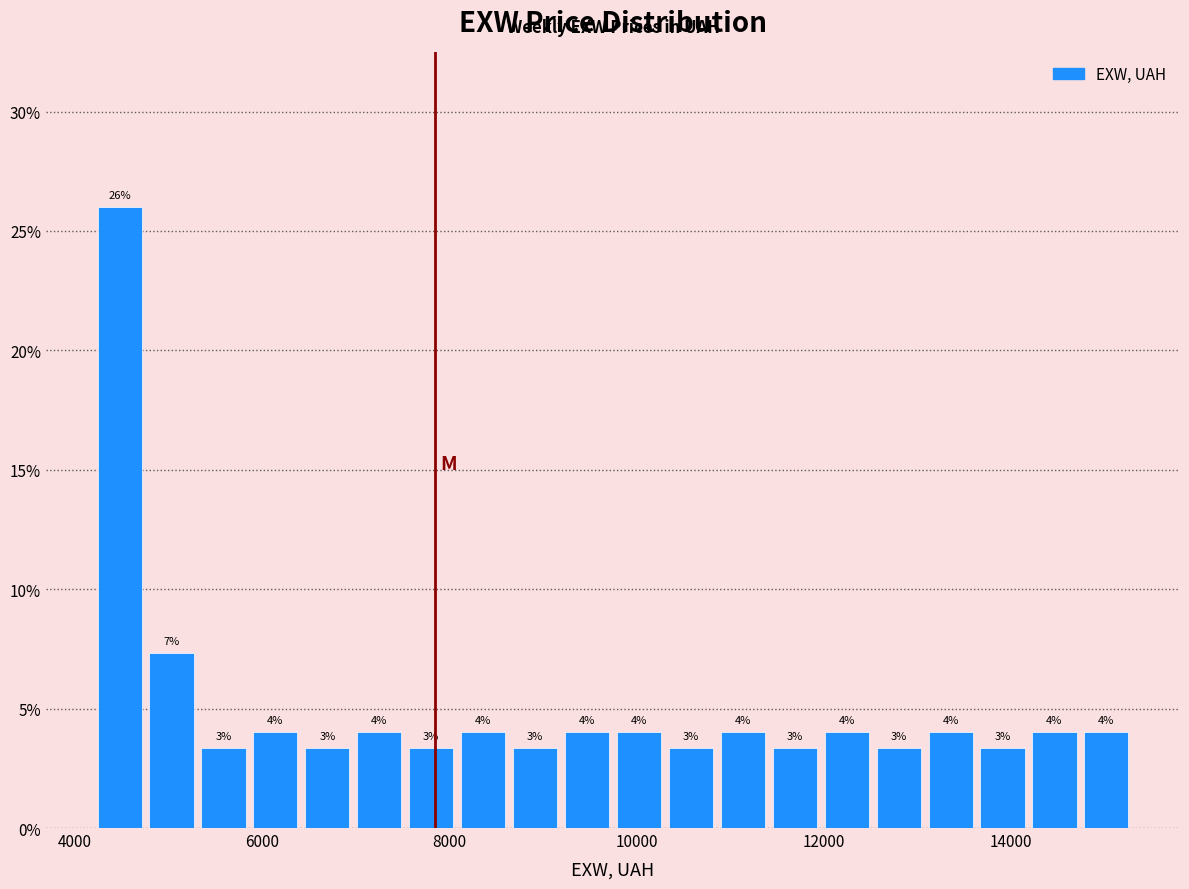

Around what value on the x-axis is the tallest bar? Give the approximate position of its centre, as read against the axis.

4400